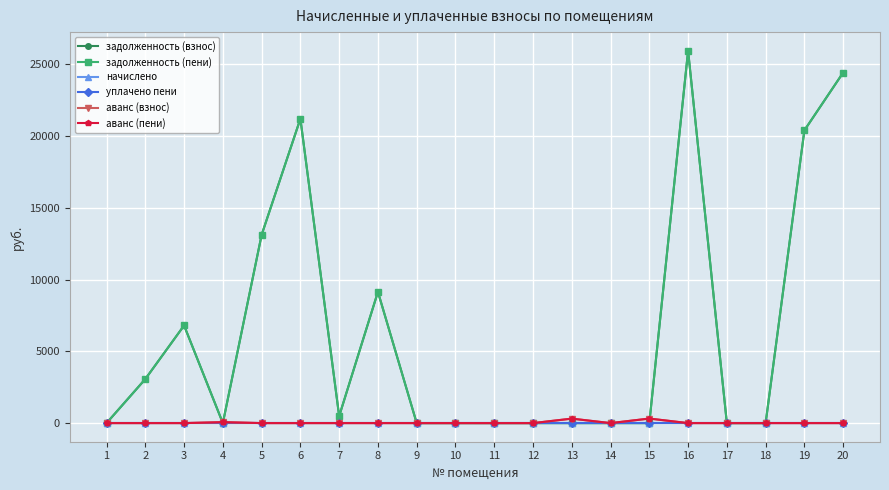

True or false: уплачено пени and начислено cross at least once.

False